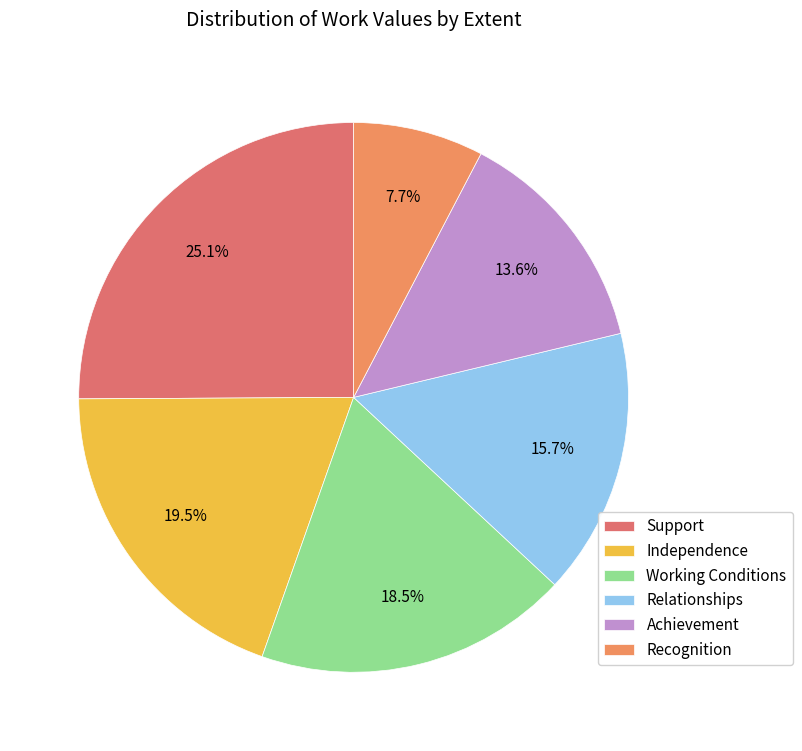

Does any single category account for the majority?

No